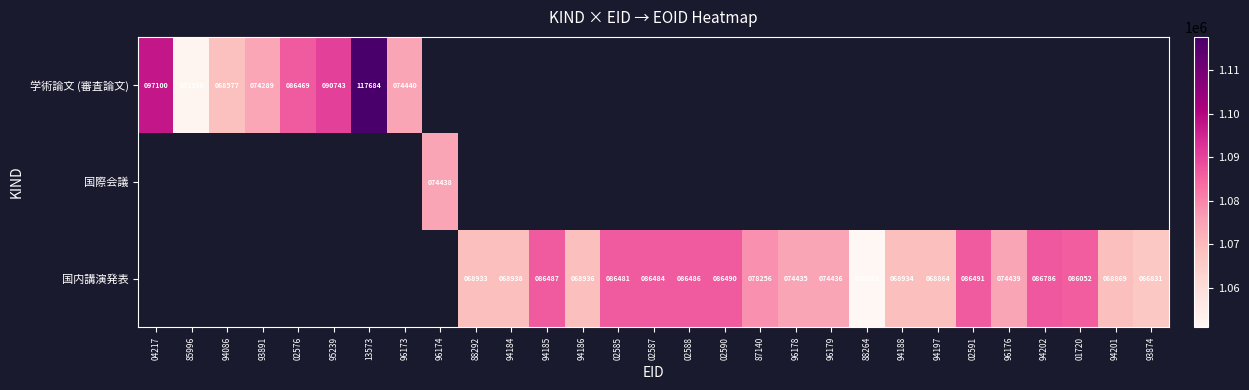

At how many categories does at least one series exceed 1108192?

1